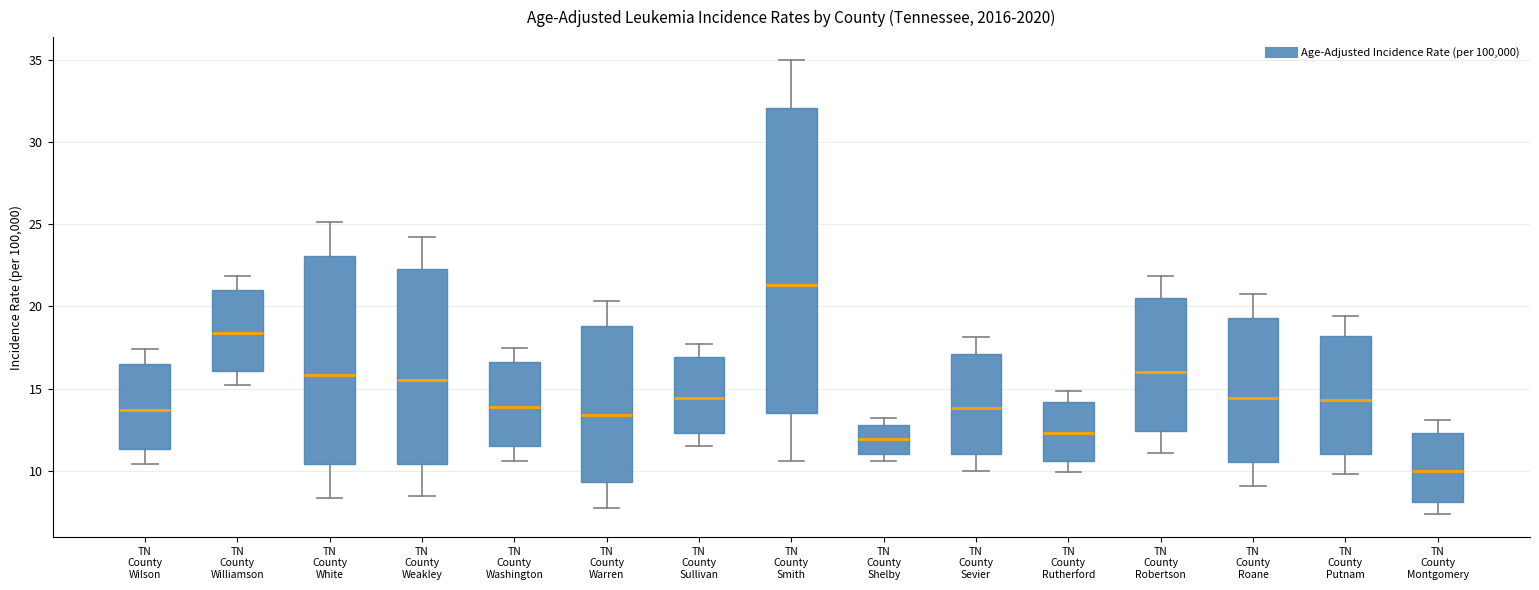

Reading left to right, transcribe this box plot: for each box, give where its median line is, the range the box spans, and where its two whiskers end, as read against the y-axis. The values are not printed on the chart, so give them approximately, as read against the axis.

TN County Wilson: median 13.5, box 11.5 to 16.5, whiskers 10.5 to 17.5
TN County Williamson: median 18.5, box 16.0 to 21.0, whiskers 15.0 to 22.0
TN County White: median 16.0, box 10.5 to 23.0, whiskers 8.5 to 25.0
TN County Weakley: median 15.5, box 10.5 to 22.5, whiskers 8.5 to 24.0
TN County Washington: median 14.0, box 11.5 to 16.5, whiskers 10.5 to 17.5
TN County Warren: median 13.5, box 9.5 to 19.0, whiskers 7.5 to 20.5
TN County Sullivan: median 14.5, box 12.5 to 17.0, whiskers 11.5 to 17.5
TN County Smith: median 21.5, box 13.5 to 32.0, whiskers 10.5 to 35.0
TN County Shelby: median 12.0, box 11.0 to 13.0, whiskers 10.5 to 13.0 (just above the box's upper edge)
TN County Sevier: median 14.0, box 11.0 to 17.0, whiskers 10.0 to 18.0
TN County Rutherford: median 12.5, box 10.5 to 14.0, whiskers 10.0 to 15.0
TN County Robertson: median 16.0, box 12.5 to 20.5, whiskers 11.0 to 22.0
TN County Roane: median 14.5, box 10.5 to 19.5, whiskers 9.0 to 21.0
TN County Putnam: median 14.5, box 11.0 to 18.0, whiskers 10.0 to 19.5
TN County Montgomery: median 10.0, box 8.0 to 12.5, whiskers 7.5 to 13.0